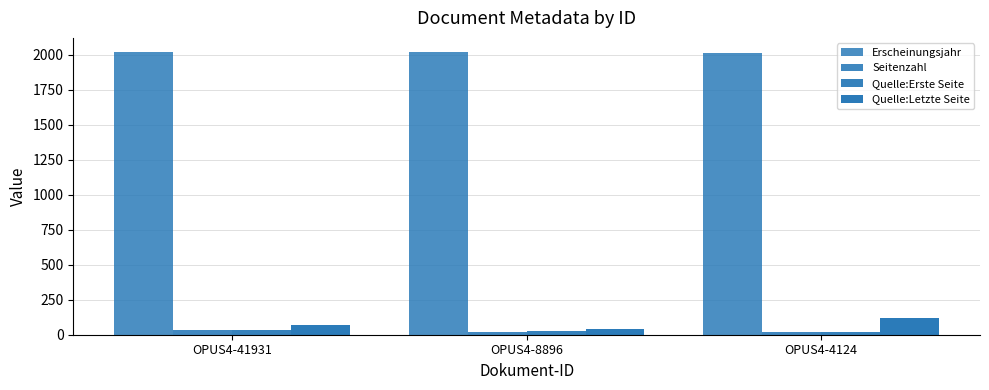

Read the Erscheinungsjahr value at OPUS4-41931.

2018